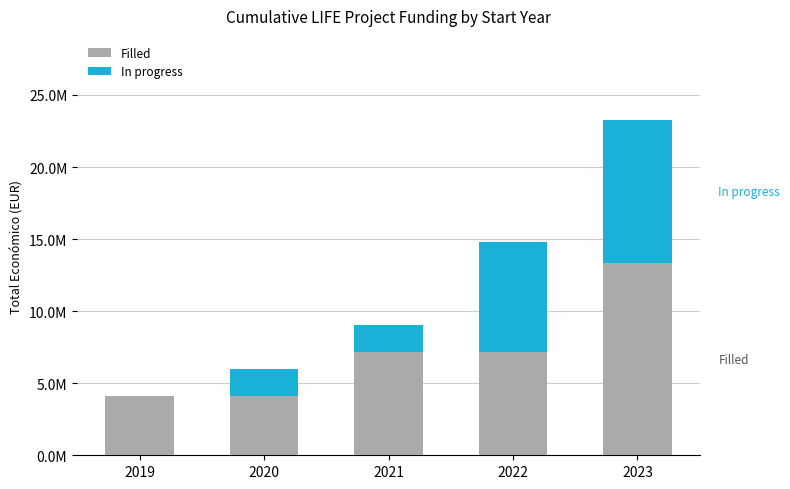

What are all the series names shown in the legend?

Filled, In progress